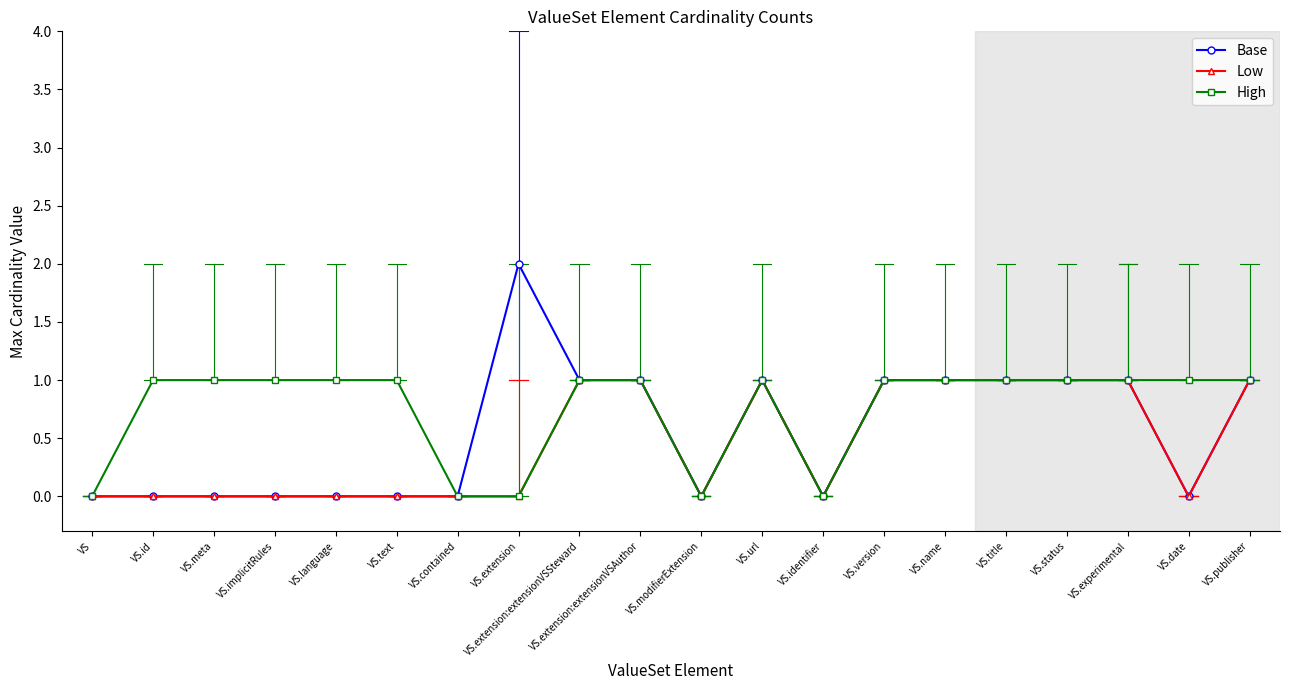

What is the label of the 12th point from the right?

VS.extension:extensionVSSteward